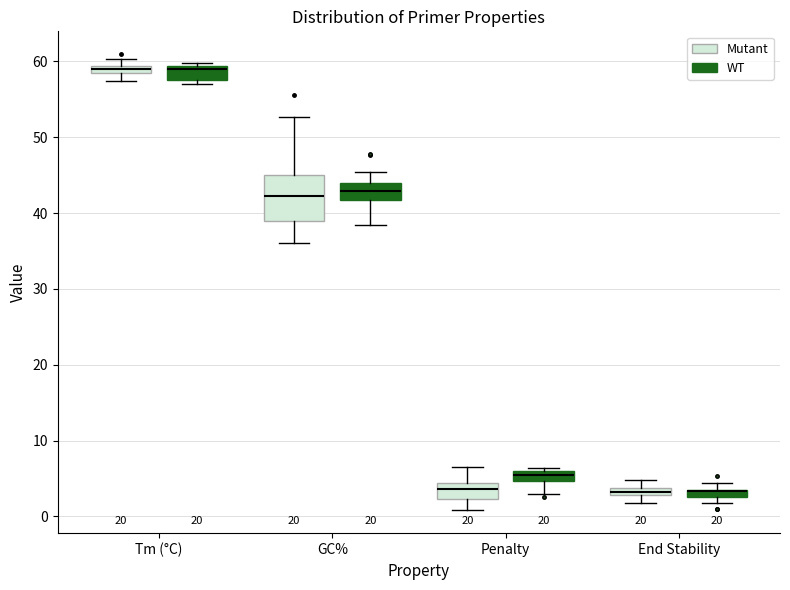

Where does the median line of the box for GC% (Mutant) sit on the y-axis? The values are not printed on the chart, so give them approximately, as read against the axis.

42